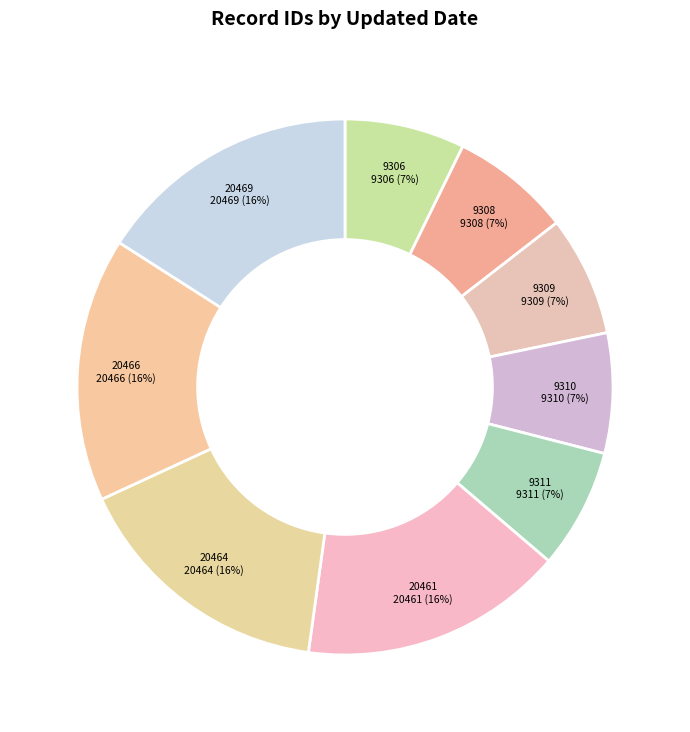

Is the sum of 20469 and 20464 greater than half?

No